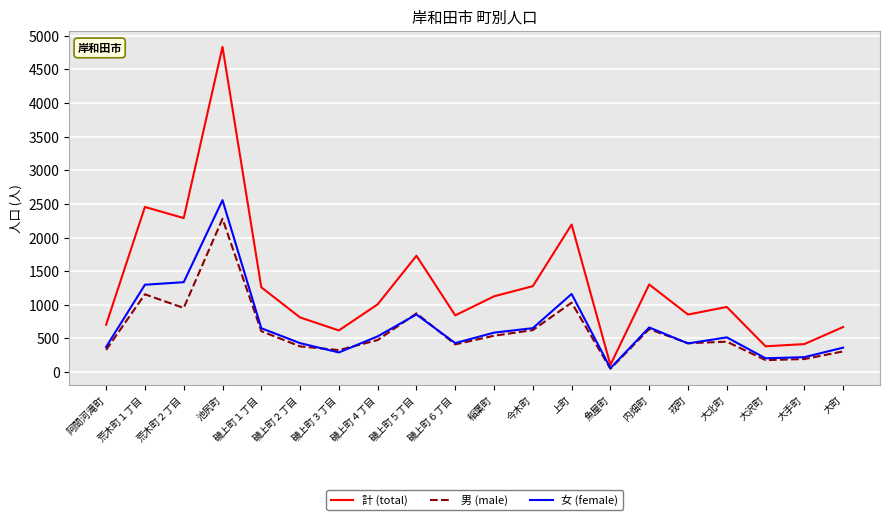

Where is 男 (male) nearest to the value 1164?

荒木町１丁目